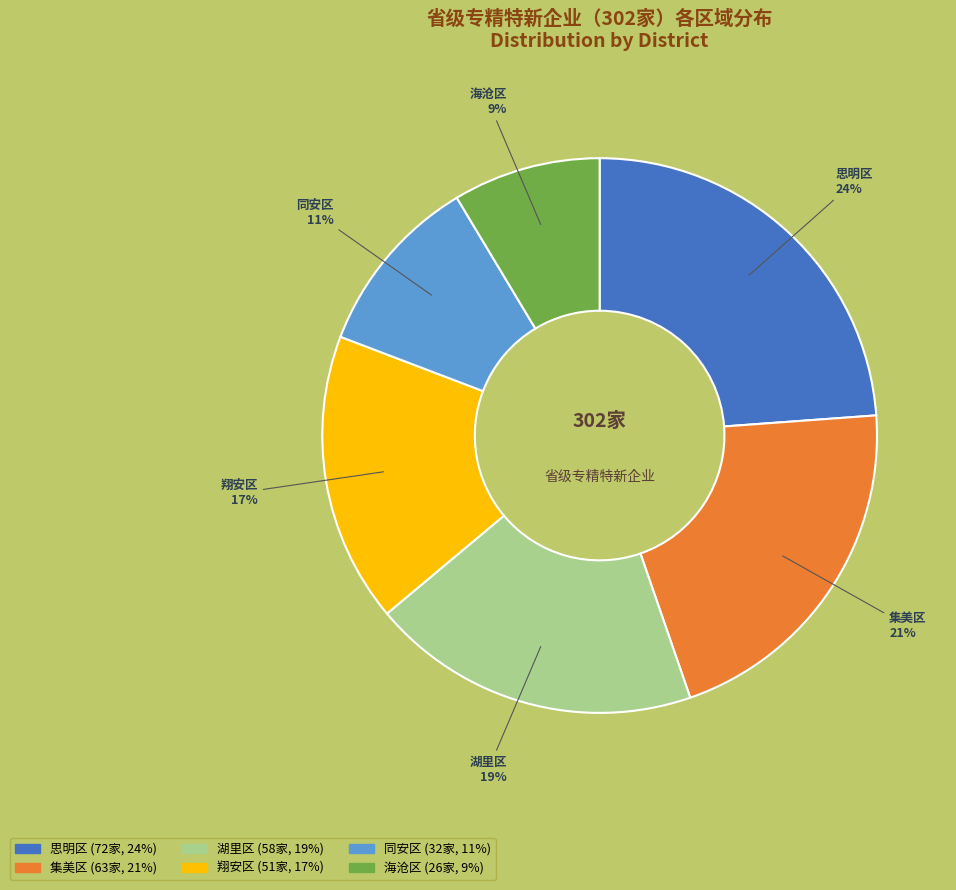

True or false: 翔安区 accounts for 32% of the total.

False